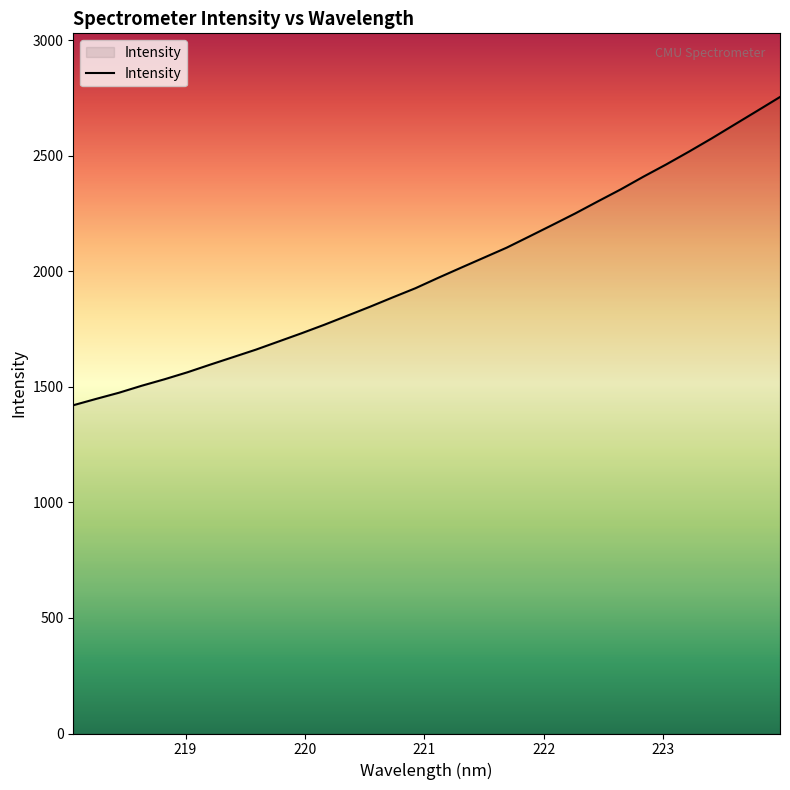

What is the difference between the maximum and minimum values?

1333.9